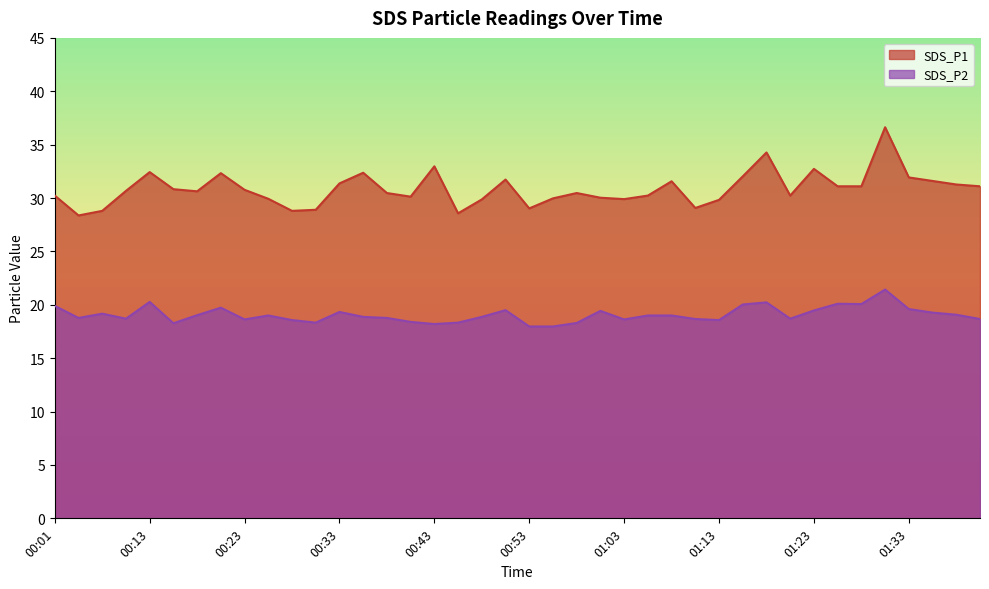

Reading left to right, extract all data points from this chart.

SDS_P1: 00:01=30.2	00:06=28.4	00:08=28.8	00:11=30.7	00:13=32.4	00:16=30.8	00:18=30.6	00:21=32.3	00:23=30.8	00:26=29.9	00:28=28.8	00:31=28.9	00:33=31.4	00:36=32.4	00:38=30.5	00:41=30.1	00:43=33.0	00:46=28.6	00:48=29.9	00:50=31.7	00:53=29.0	00:55=30.0	00:58=30.5	01:00=30.0	01:03=29.9	01:05=30.2	01:08=31.6	01:10=29.1	01:13=29.8	01:15=32.0	01:18=34.3	01:20=30.2	01:23=32.7	01:25=31.1	01:28=31.1	01:30=36.6	01:33=31.9	01:35=31.6	01:38=31.3	01:40=31.1
SDS_P2: 00:01=19.9	00:06=18.8	00:08=19.2	00:11=18.7	00:13=20.3	00:16=18.3	00:18=19.0	00:21=19.7	00:23=18.6	00:26=19.0	00:28=18.6	00:31=18.3	00:33=19.3	00:36=18.9	00:38=18.8	00:41=18.4	00:43=18.2	00:46=18.3	00:48=18.9	00:50=19.5	00:53=18.0	00:55=18.0	00:58=18.3	01:00=19.4	01:03=18.6	01:05=19.0	01:08=19.0	01:10=18.7	01:13=18.6	01:15=20.0	01:18=20.2	01:20=18.7	01:23=19.5	01:25=20.1	01:28=20.1	01:30=21.4	01:33=19.6	01:35=19.3	01:38=19.1	01:40=18.7